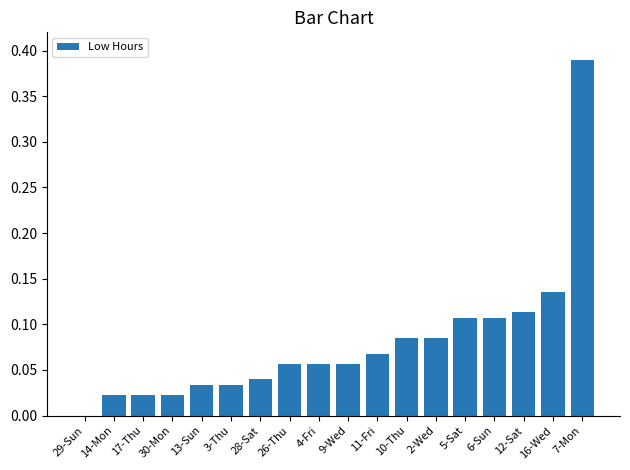

True or false: the data shows 0.0 at 29-Sun.

True